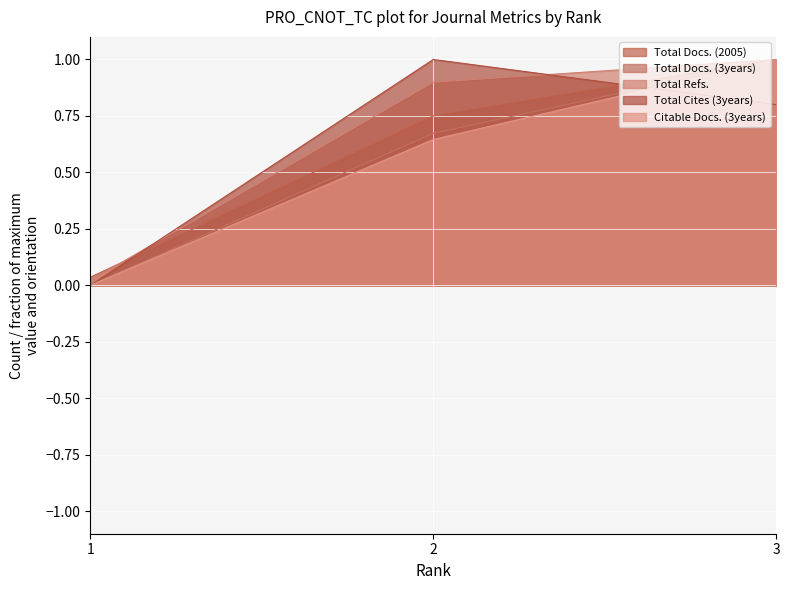

What is the maximum value for Total Docs. (2005)?

1.0